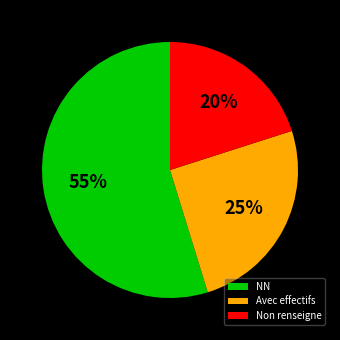

Combined, do Non renseigne and NN account for over 50%?

Yes